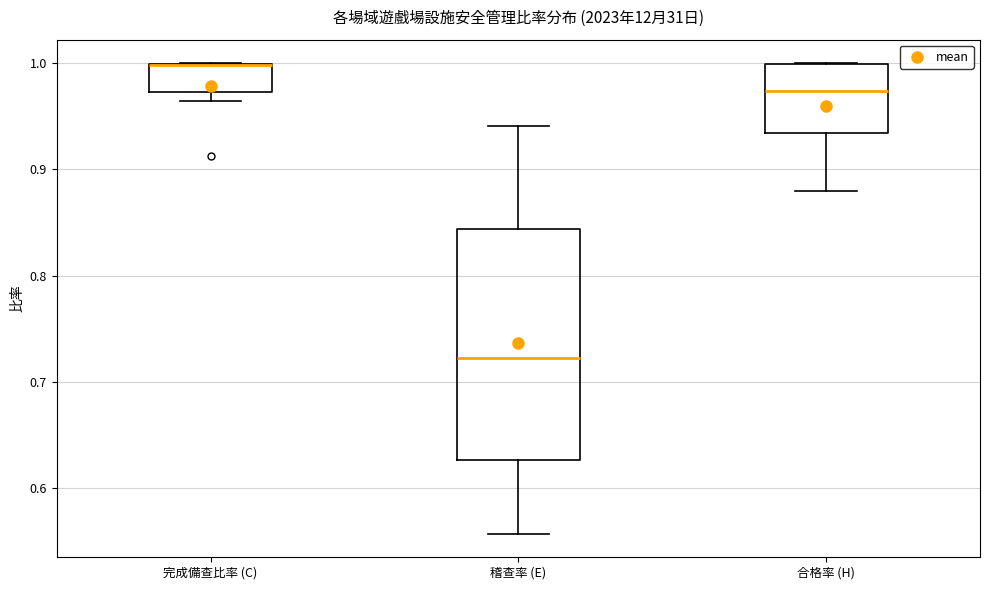

Reading left to right, transcribe this box plot: for each box, give where its median line is, the range the box spans, and where its two whiskers end, as read against the y-axis. The values are not printed on the chart, so give them approximately, as read against the axis.

完成備查比率 (C): median 1.00 (drawn on the box's upper edge), box 0.97 to 1.00, whiskers 0.96 to 1.00
稽查率 (E): median 0.72, box 0.63 to 0.84, whiskers 0.56 to 0.94
合格率 (H): median 0.97, box 0.93 to 1.00, whiskers 0.88 to 1.00